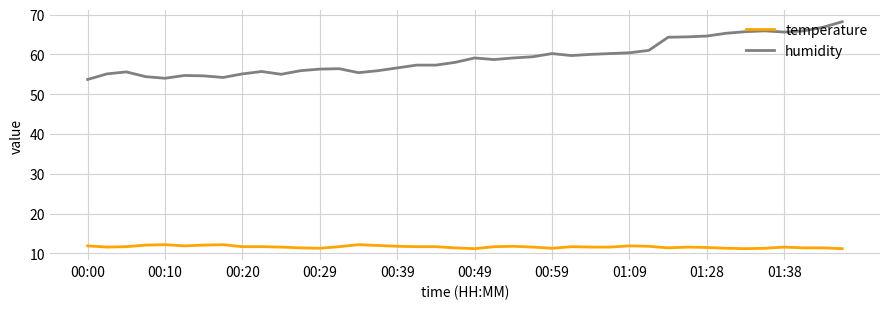

True or false: humidity and temperature cross at least once.

False